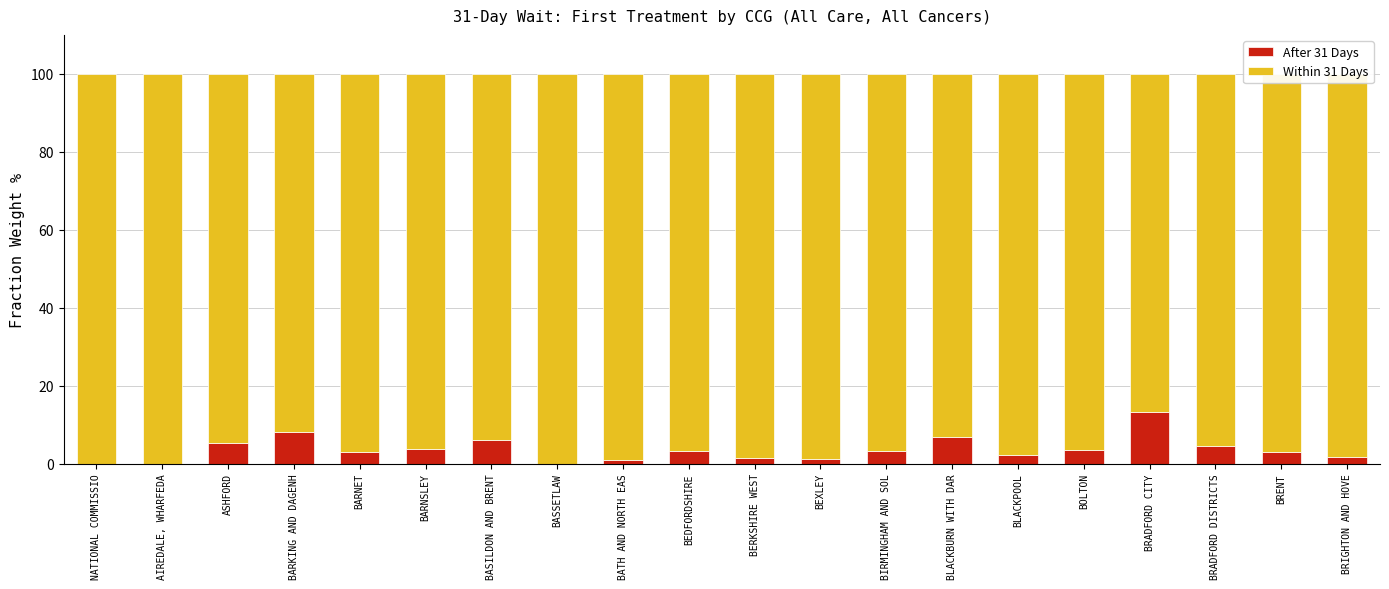

Is it true that After 31 Days equals 6.9 at NATIONAL COMMISSIO?

False